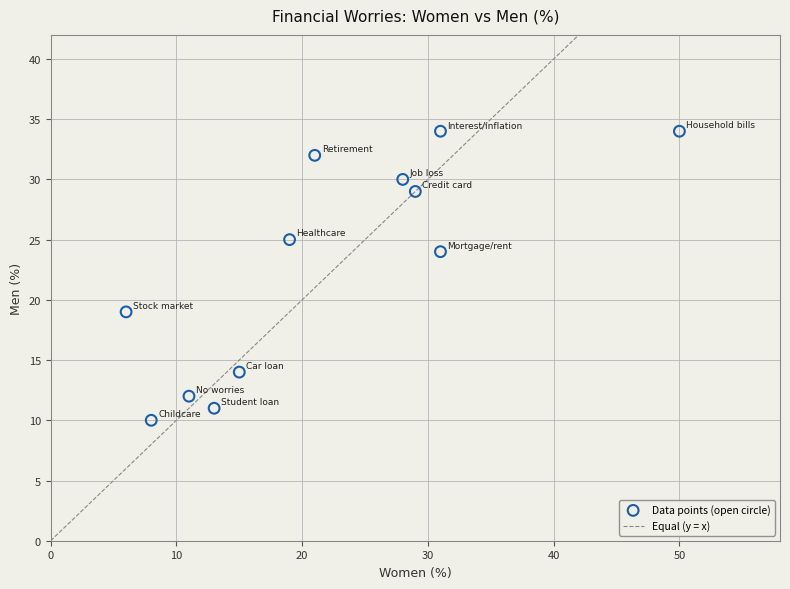

What Y value in the scatter plot is closest to 22?

24